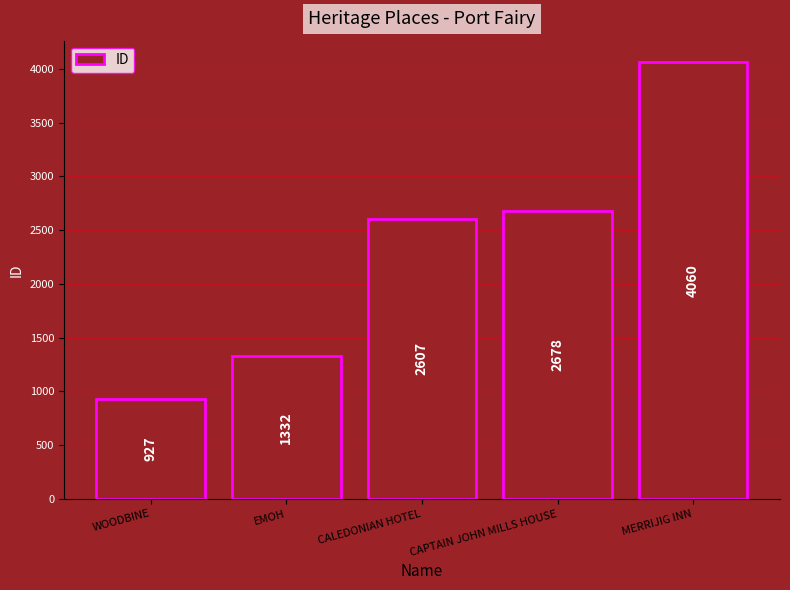

True or false: the data shows 374 at WOODBINE.

False